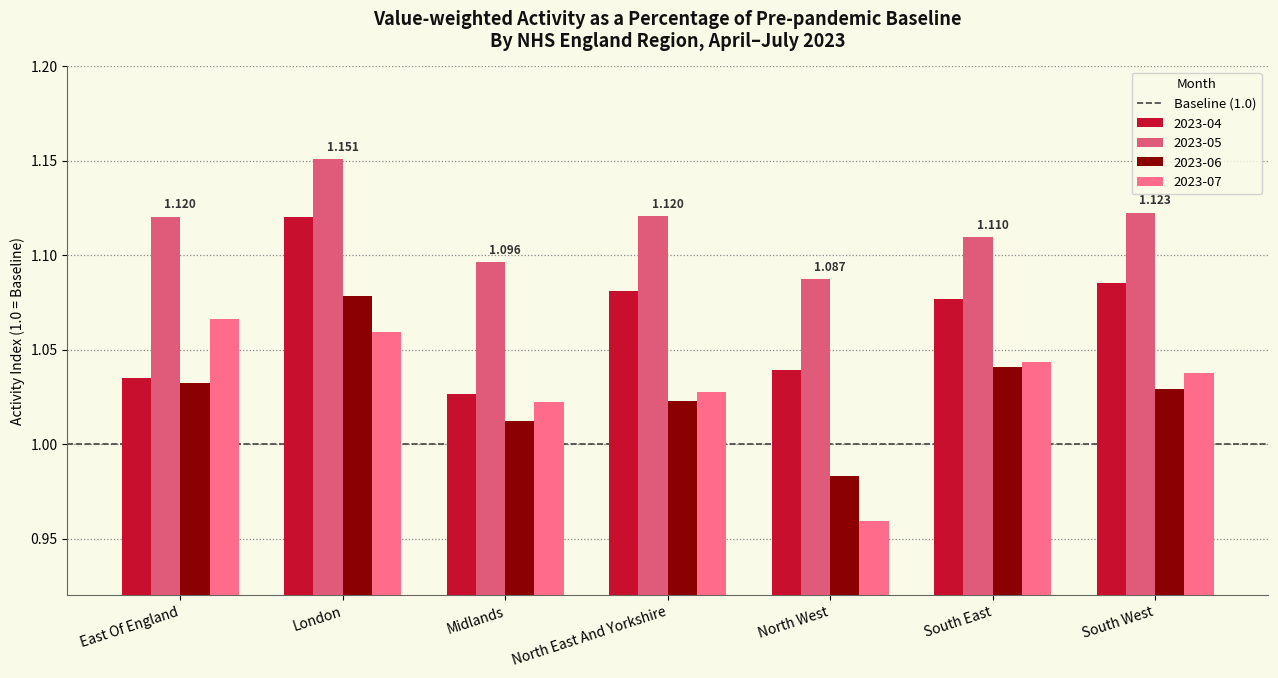

At which label does 2023-06 first exceed 1?

East Of England